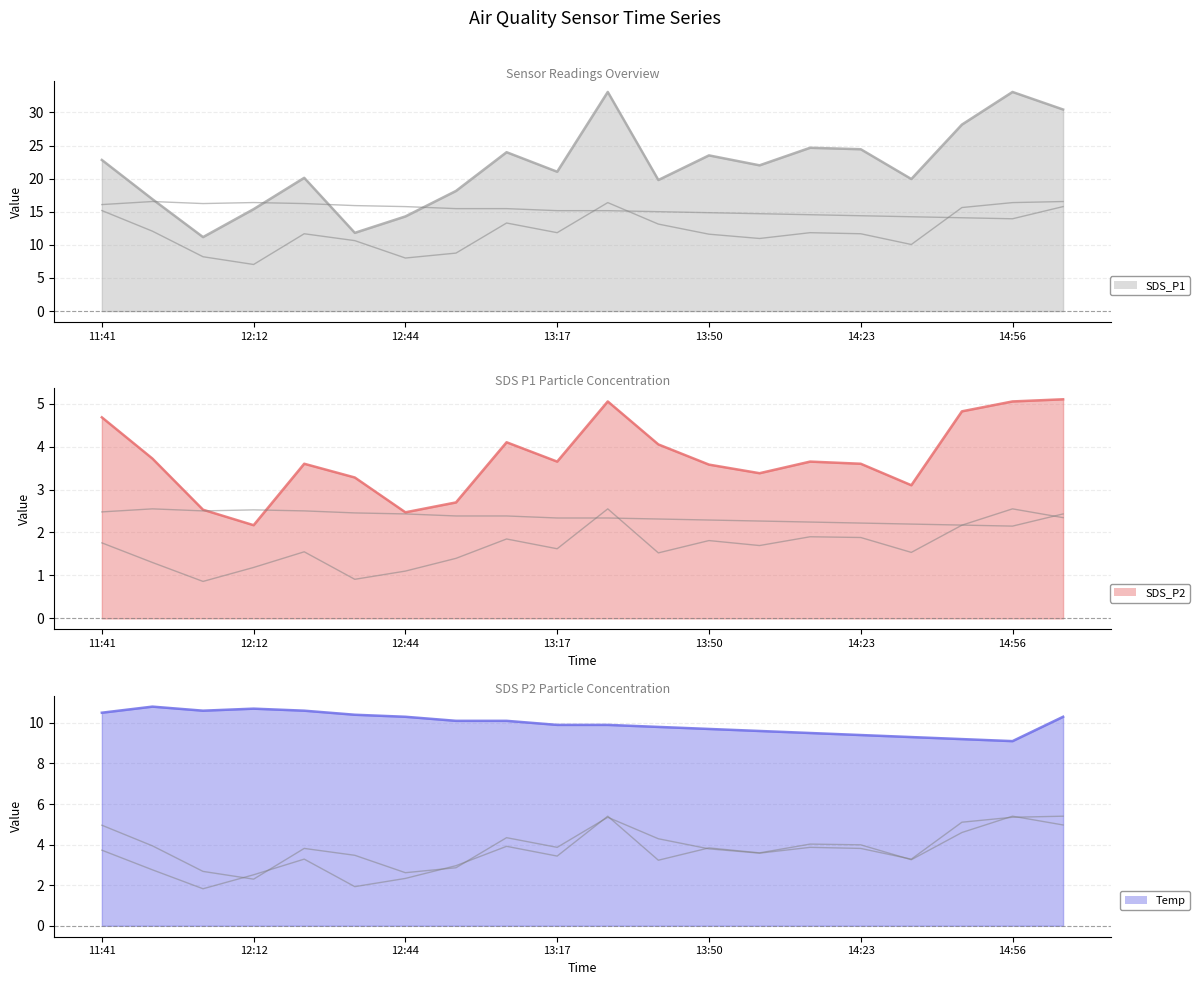

What is the average value of the SDS_P1 (scaled) series?

3.5